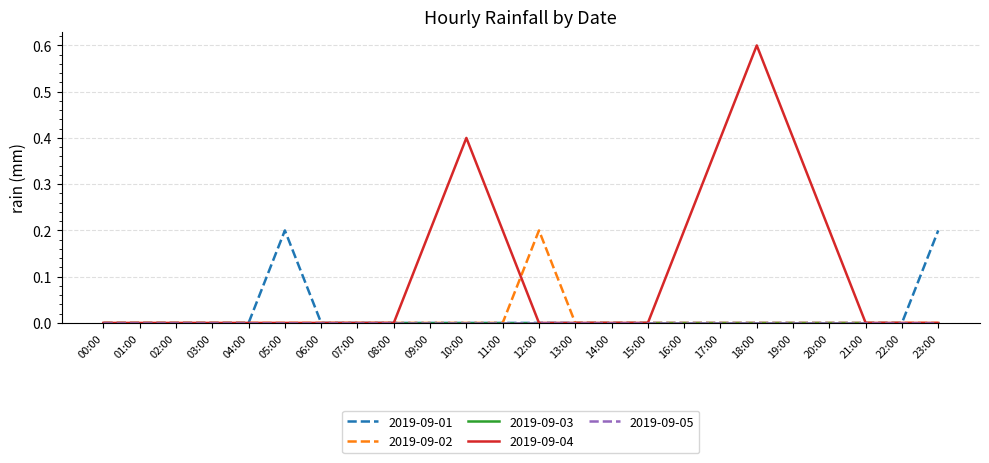

True or false: 2019-09-01 and 2019-09-02 cross at least once.

False